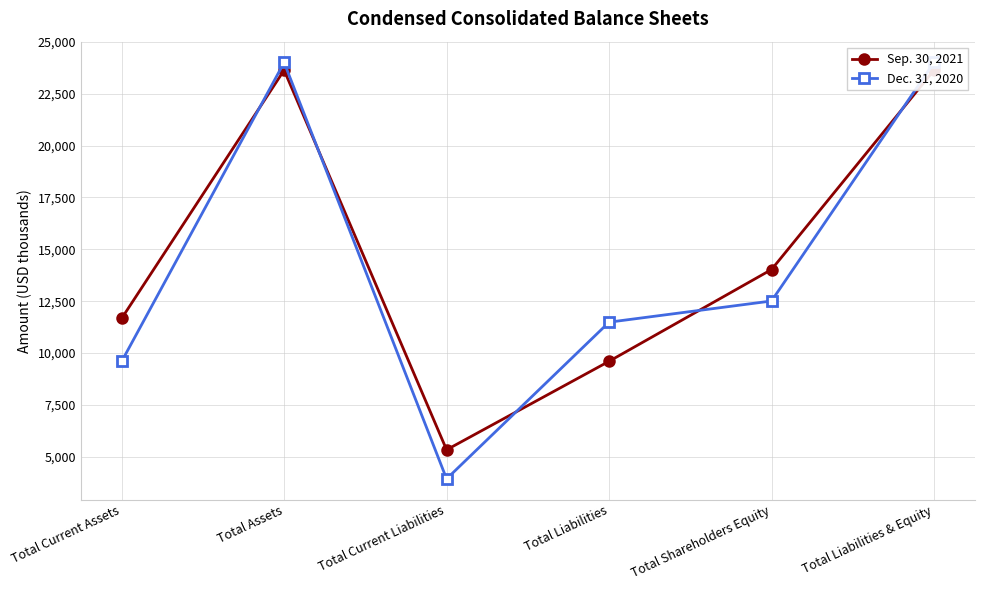

What is the value of the Dec. 31, 2020 point at the 3rd from the left?

3941